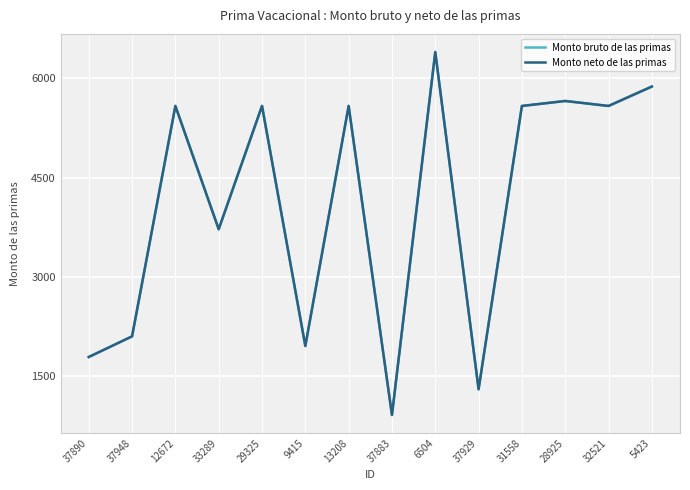

True or false: Monto bruto de las primas and Monto neto de las primas cross at least once.

False